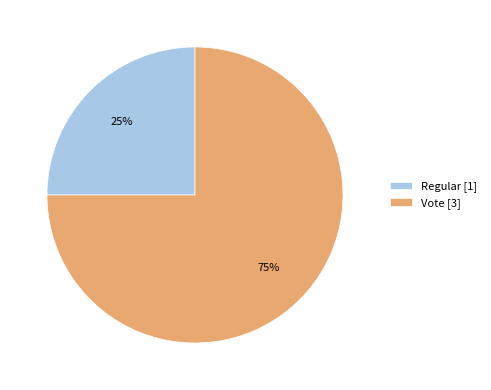

To the nearest percent, what is the difference between the largest and smallest slice percentages?

50%